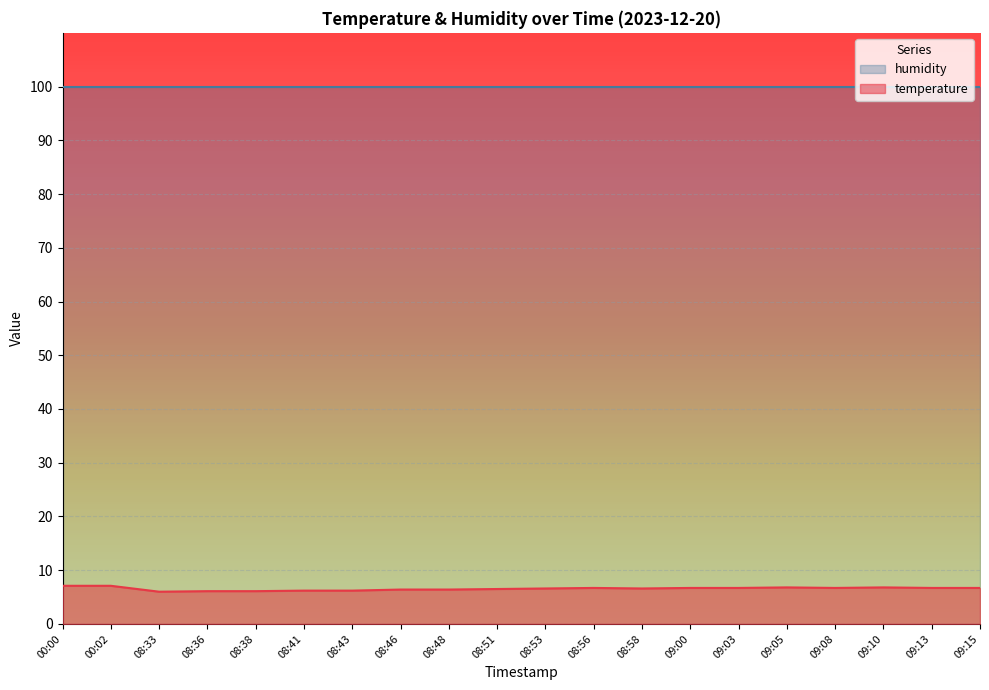

What is the value of the 4th point from the left?

6.1